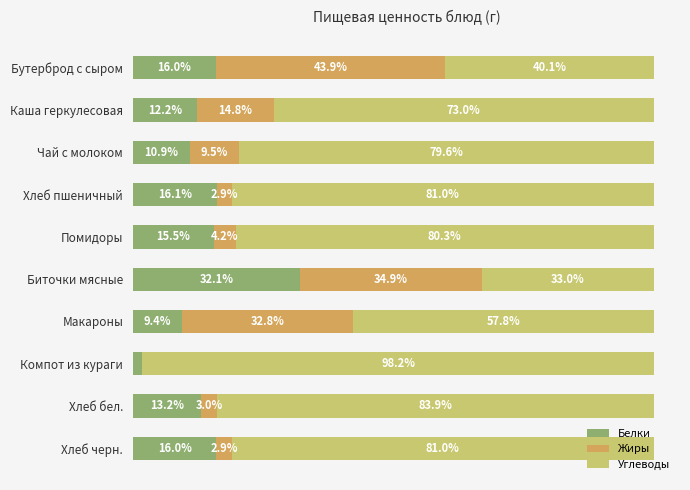

Which category has the highest value in the Белки series?

Биточки мясные